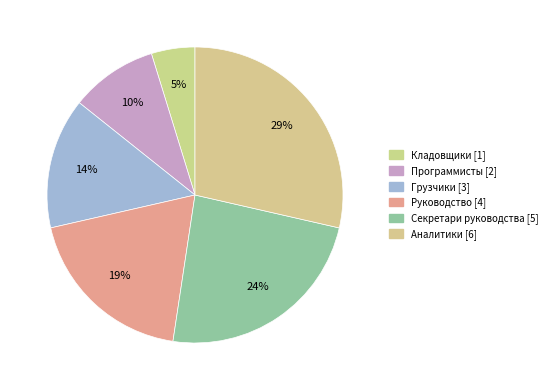

To the nearest percent, what is the combined percentage of Руководство and Грузчики?

33%